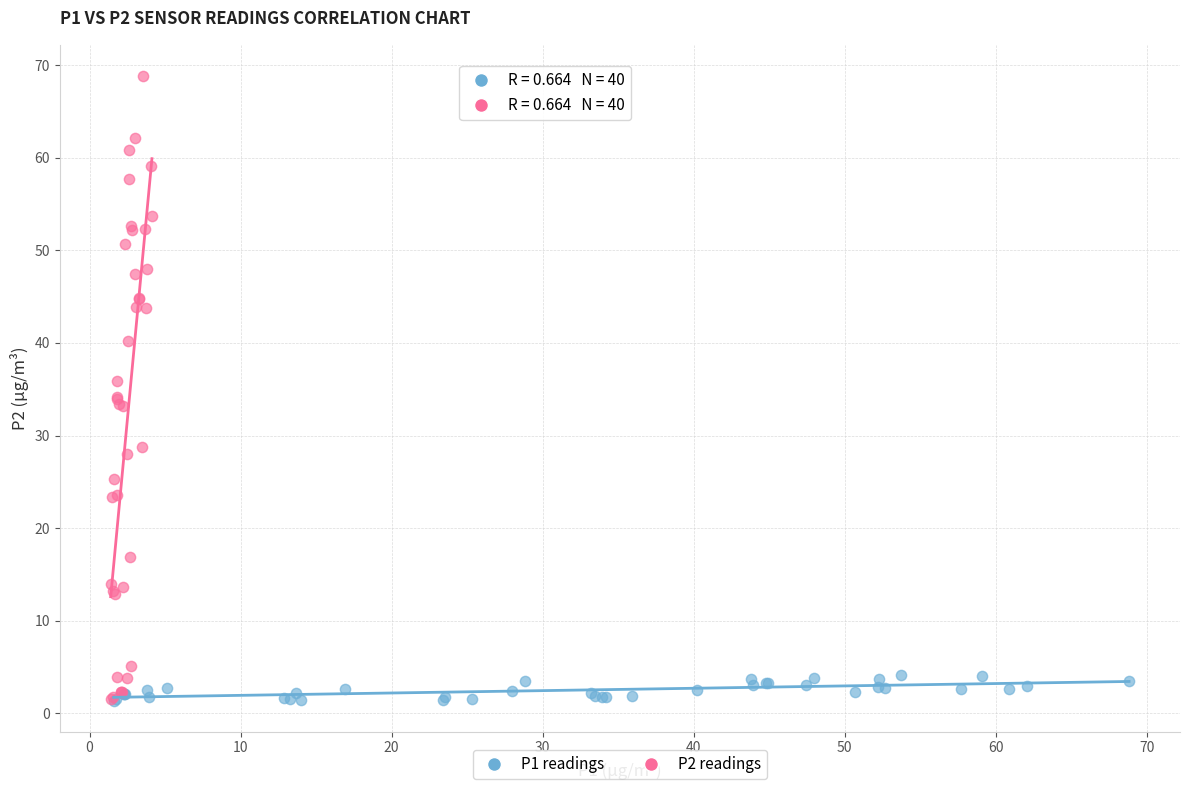

Which series has the largest Y range (max minus min)?

P2 readings